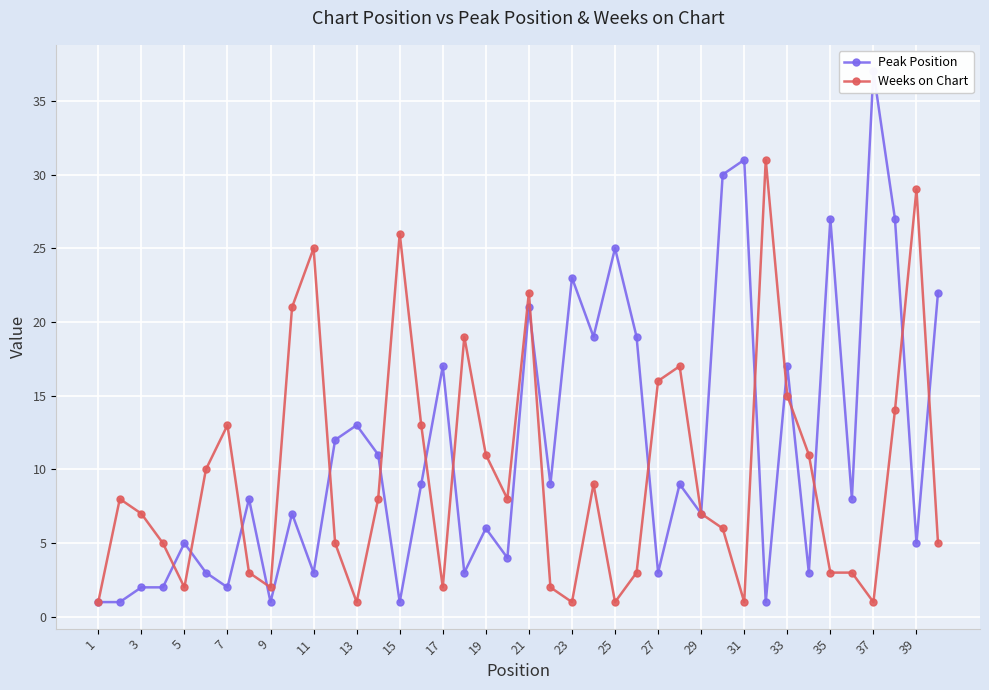

Reading left to right, what are all the values shown in this chart?

Peak Position: 1	1	2	2	5	3	2	8	1	7	3	12	13	11	1	9	17	3	6	4	21	9	23	19	25	19	3	9	7	30	31	1	17	3	27	8	37	27	5	22
Weeks on Chart: 1	8	7	5	2	10	13	3	2	21	25	5	1	8	26	13	2	19	11	8	22	2	1	9	1	3	16	17	7	6	1	31	15	11	3	3	1	14	29	5